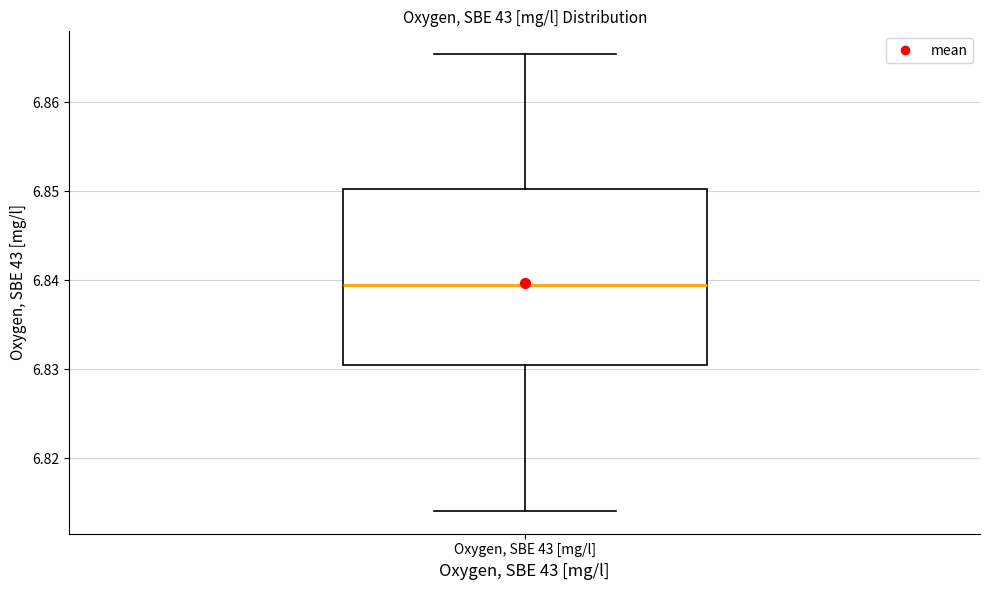

Transcribe this box plot: give where the median line is, the range the box spans, and where the two whiskers end, as read against the y-axis. The values are not printed on the chart, so give them approximately, as read against the axis.

median 6.839, box 6.830 to 6.850, whiskers 6.814 to 6.865